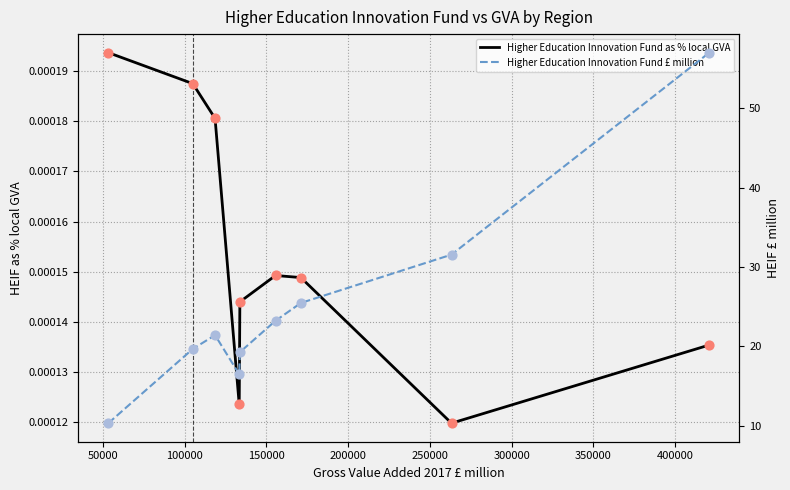

What is the total value across all series at 350000?

31.6